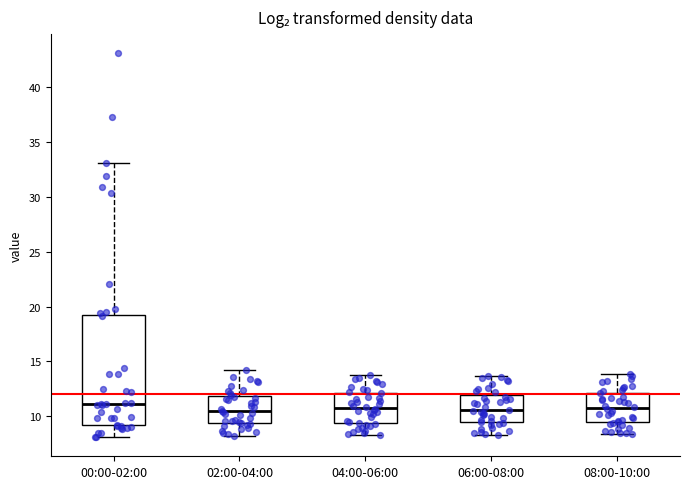

Comparing the boxes themselves (not the whiskers), which one is the tallest?

00:00-02:00